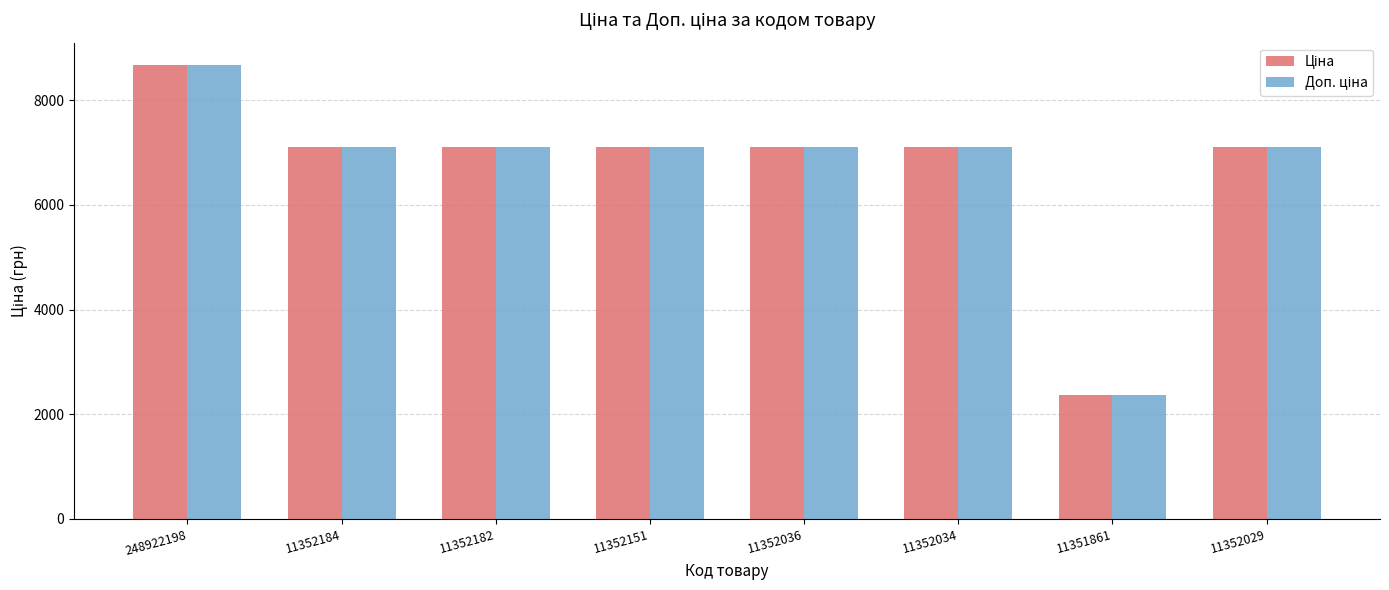

At which category does the chart reach its minimum across all series?

11351861